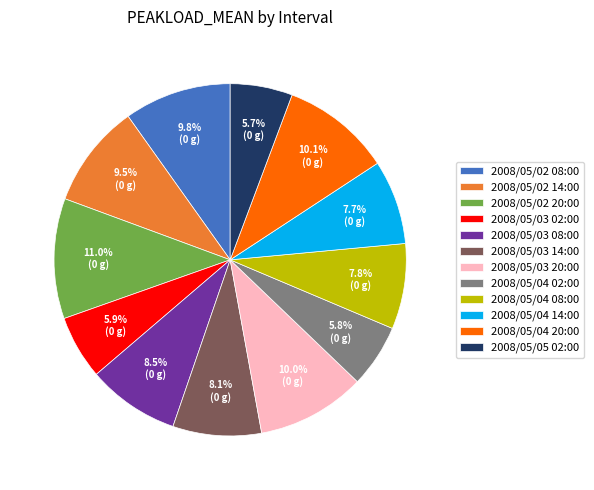

The 2008/05/04 02:00 slice represents 1% of the pie. True or false?

False